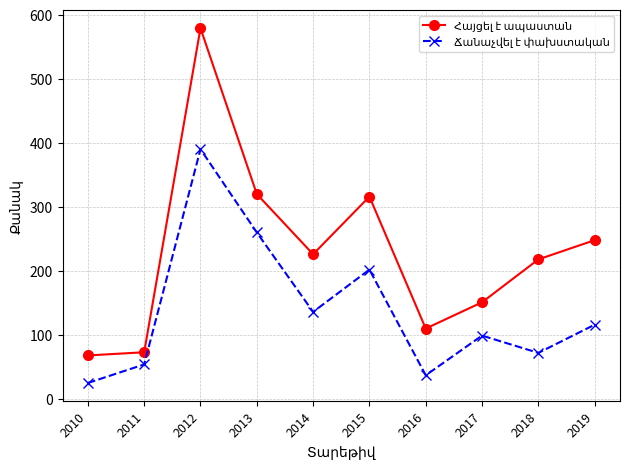

What is the smallest value displayed?

25